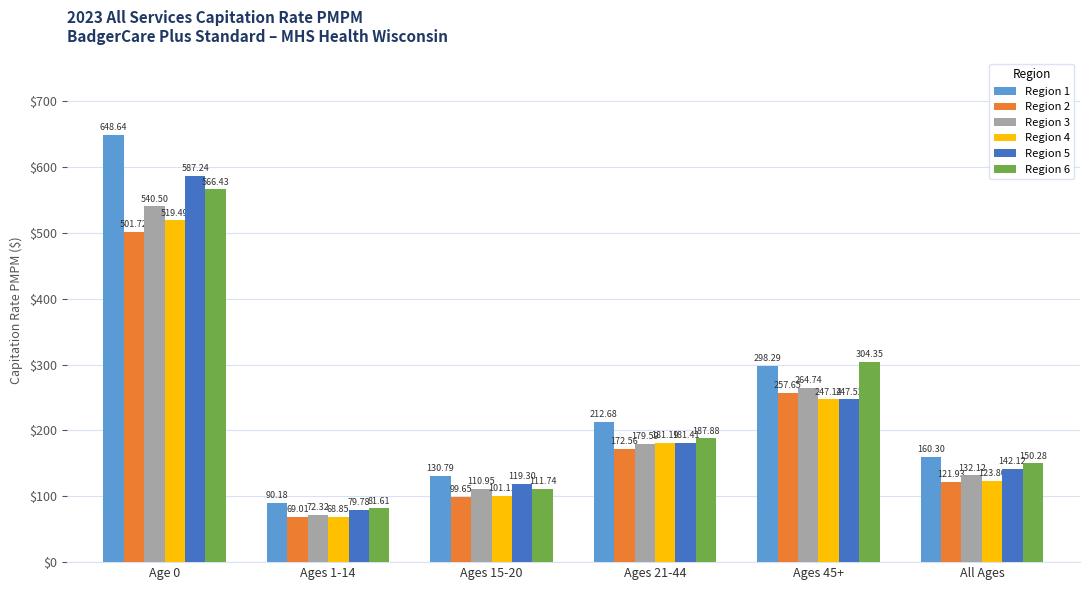

How many groups of bars are there?

6